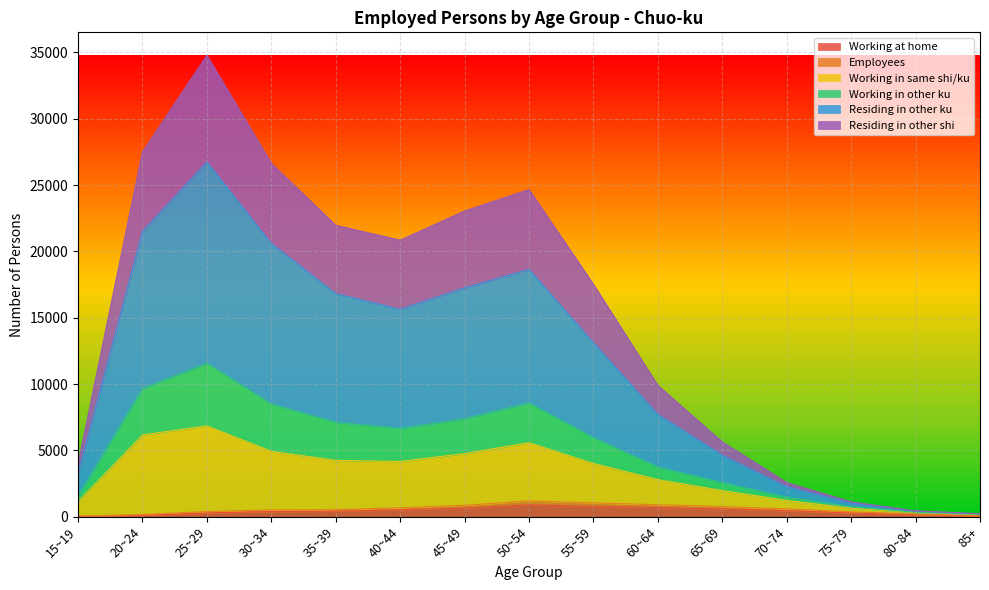

The Working in same shi/ku series shows 2859 at 50~54. True or false?

False